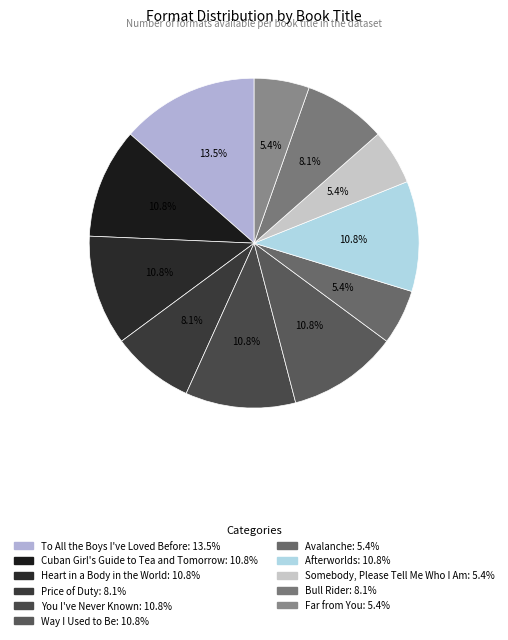

What is the largest slice in the pie chart?

To All the Boys I've Loved Before